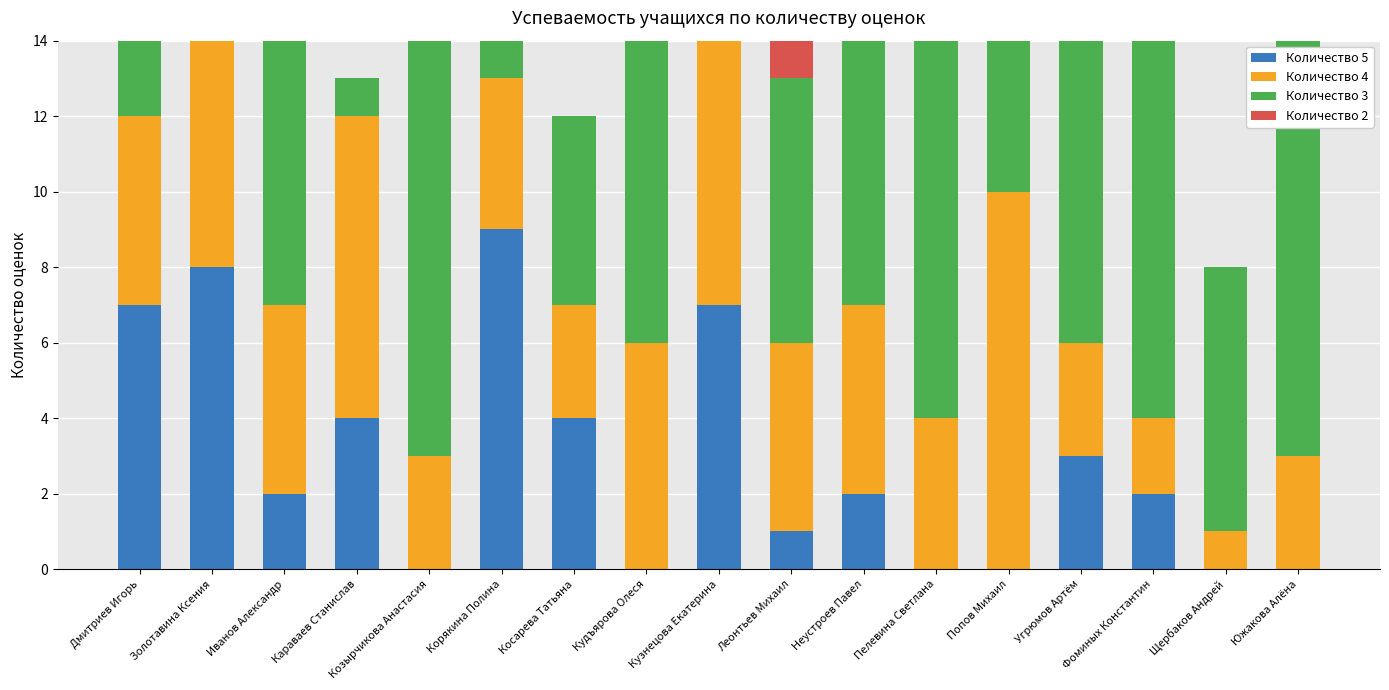

Which category has the highest value in the Количество 5 series?

Корякина Полина